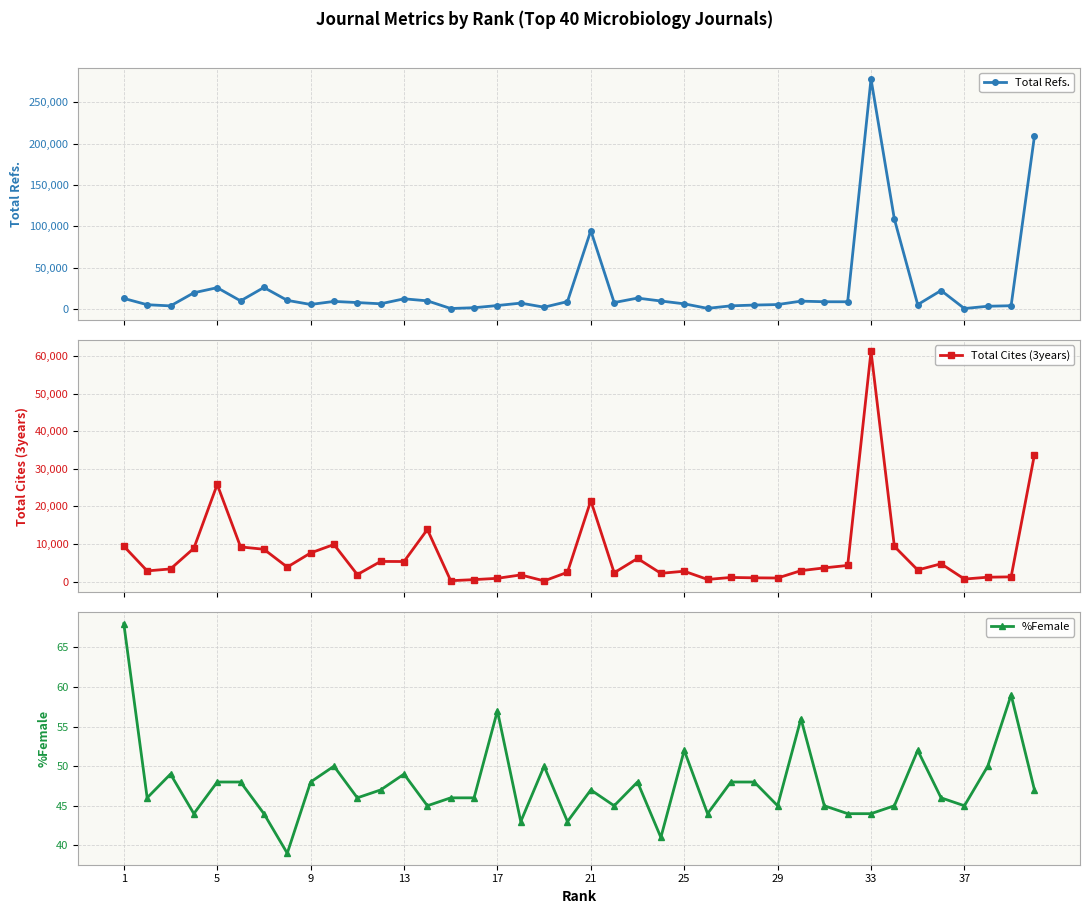

Is this an area chart (filled region under the line)?

No